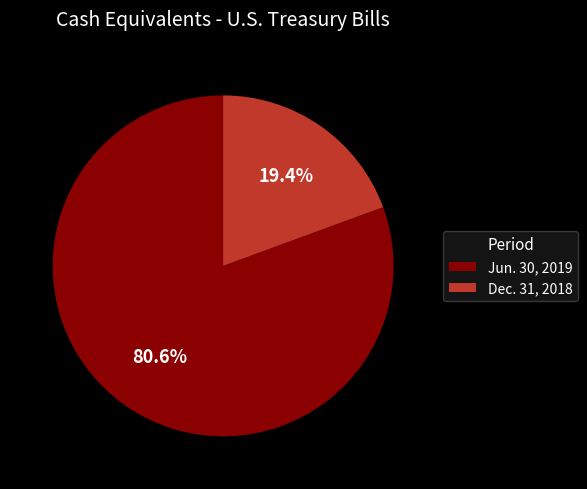

Do Dec. 31, 2018 and Jun. 30, 2019 together represent more than half of the pie?

Yes